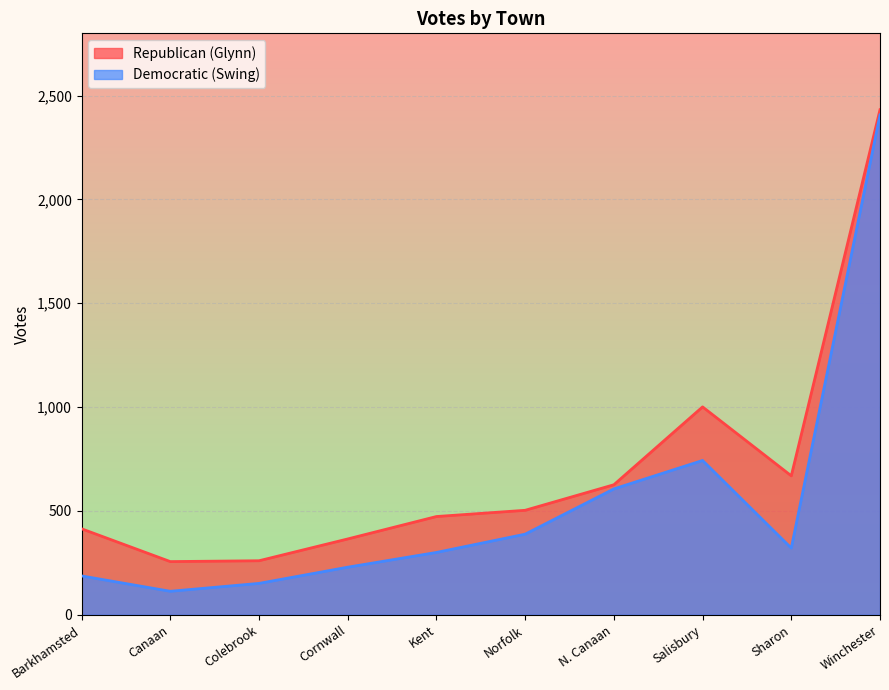

At which category is the sum across all series the highest?

Winchester